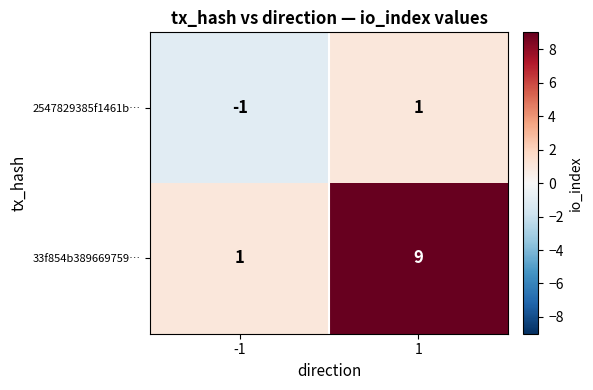

Which category has the lowest value across all series?

-1